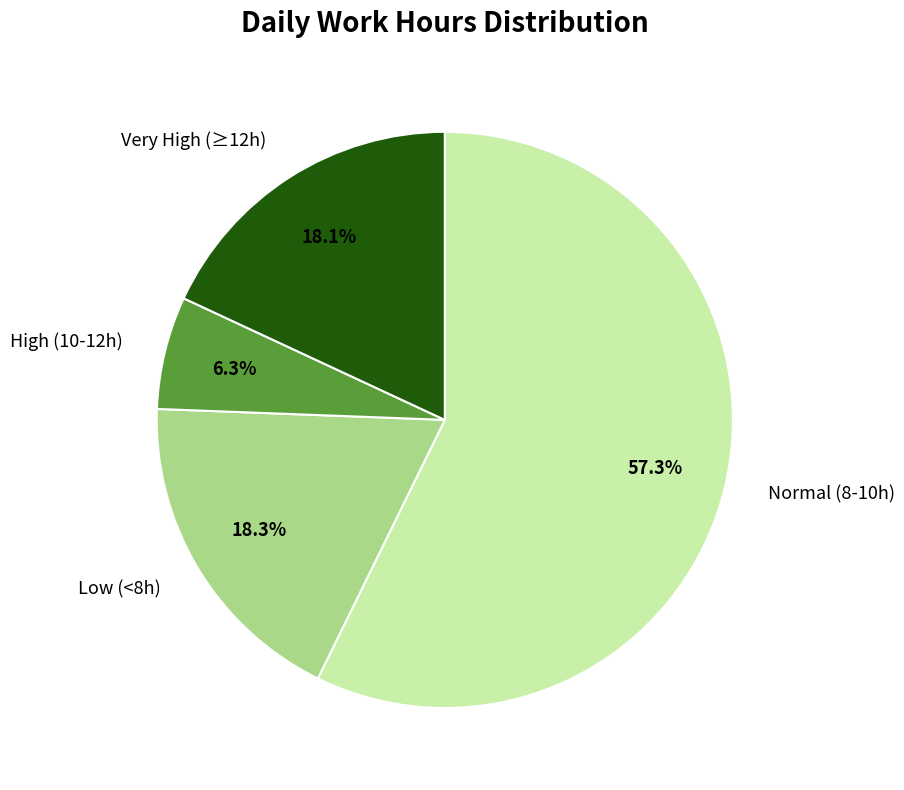

Is there a majority slice in this chart?

Yes